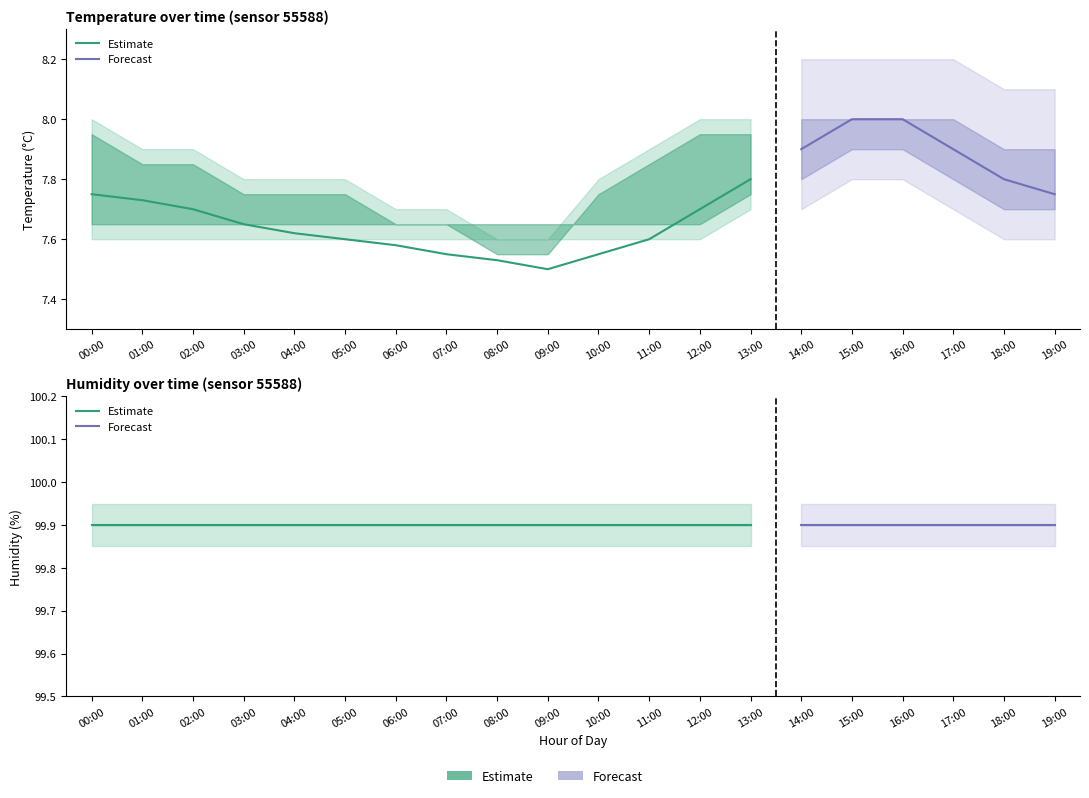

Between 03:00 and 11:00, which is larger?

03:00